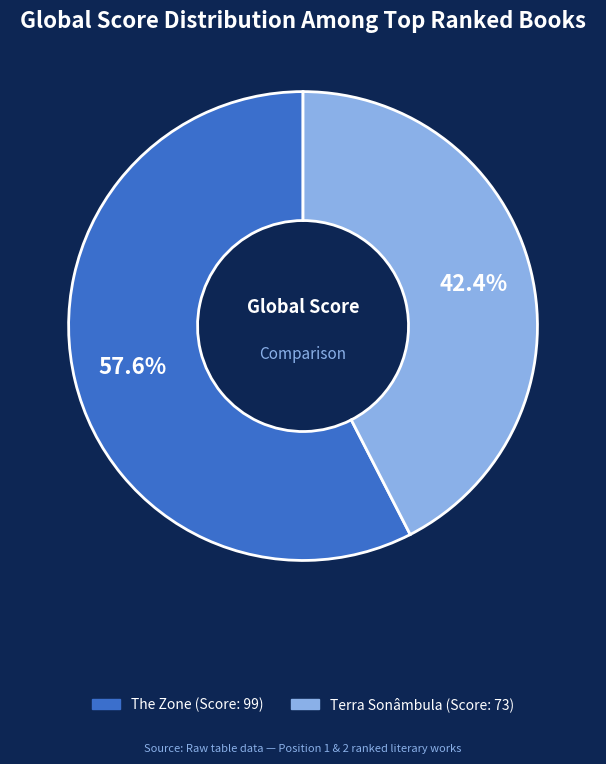

To the nearest percent, what is the difference between the largest and smallest slice percentages?

15%